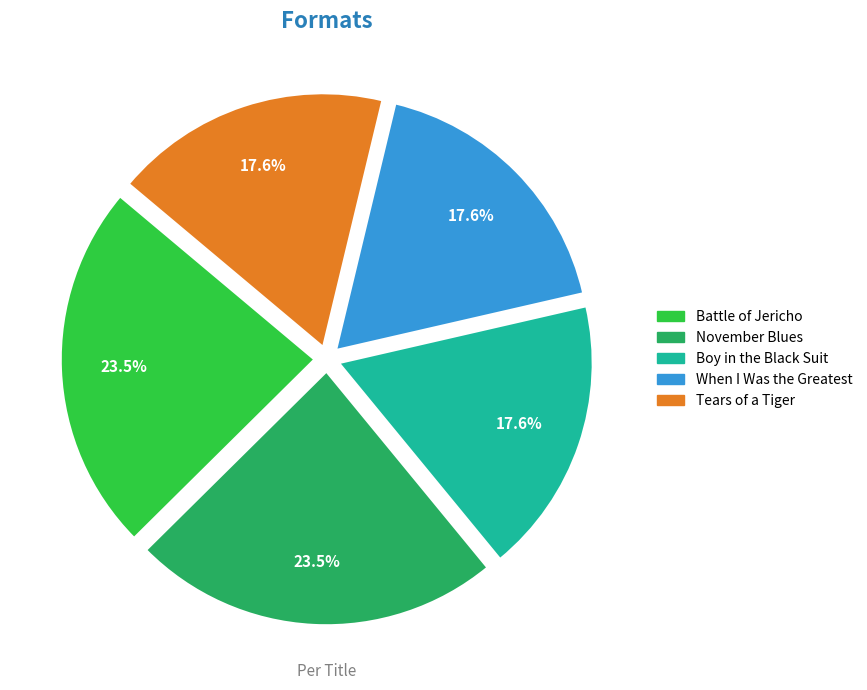

Is there a majority slice in this chart?

No